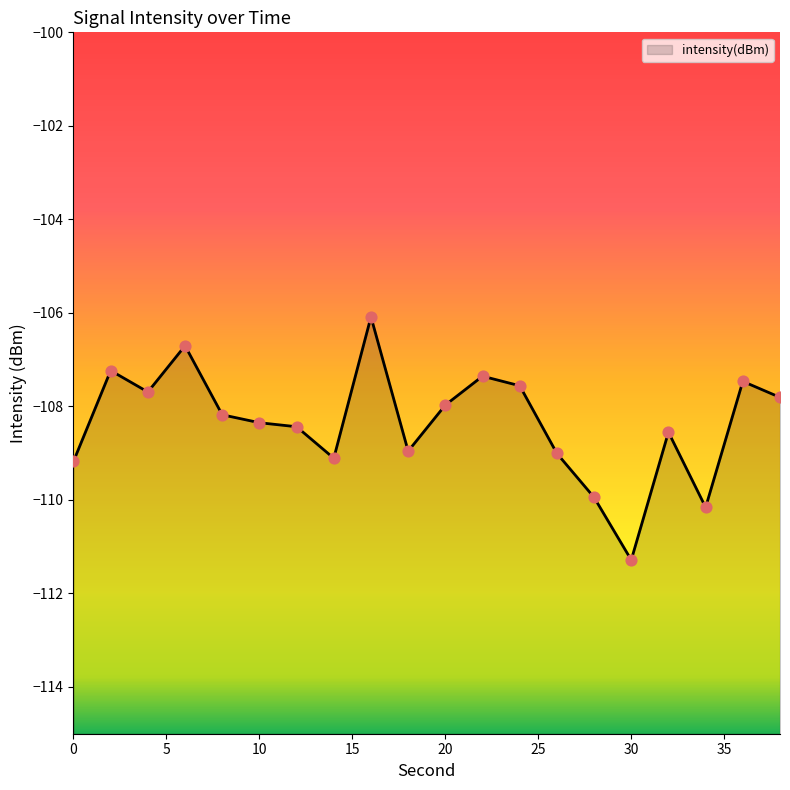

Which has a higher value, 2 or 8?

2